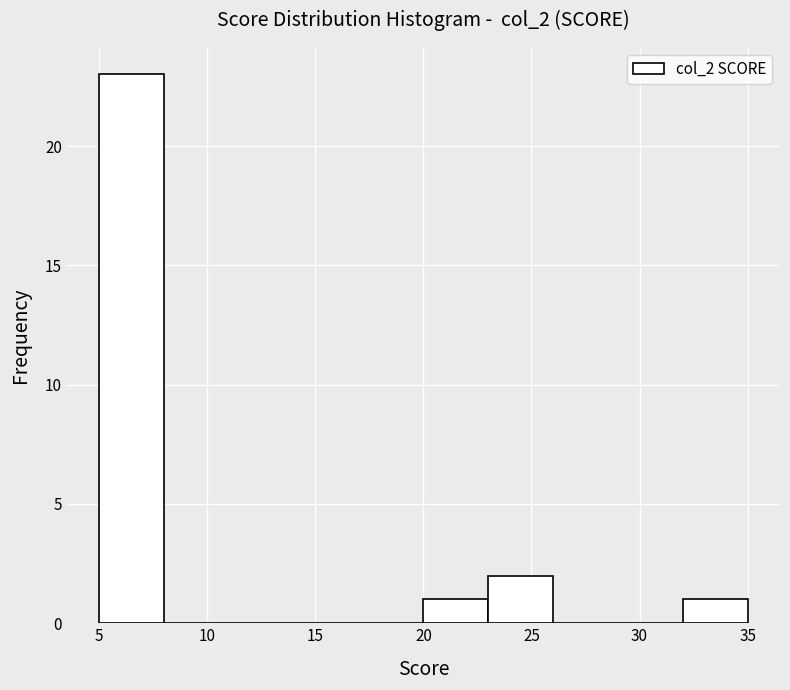

Reading left to right, transcribe this chart: for each bar, give the range it covers on the x-axis and its height. The values are not printed on the chart, so give them approximately, as read against the axis.

5 to 8: 23
8 to 11: 0
11 to 14: 0
14 to 17: 0
17 to 20: 0
20 to 23: 1
23 to 26: 2
26 to 29: 0
29 to 32: 0
32 to 35: 1